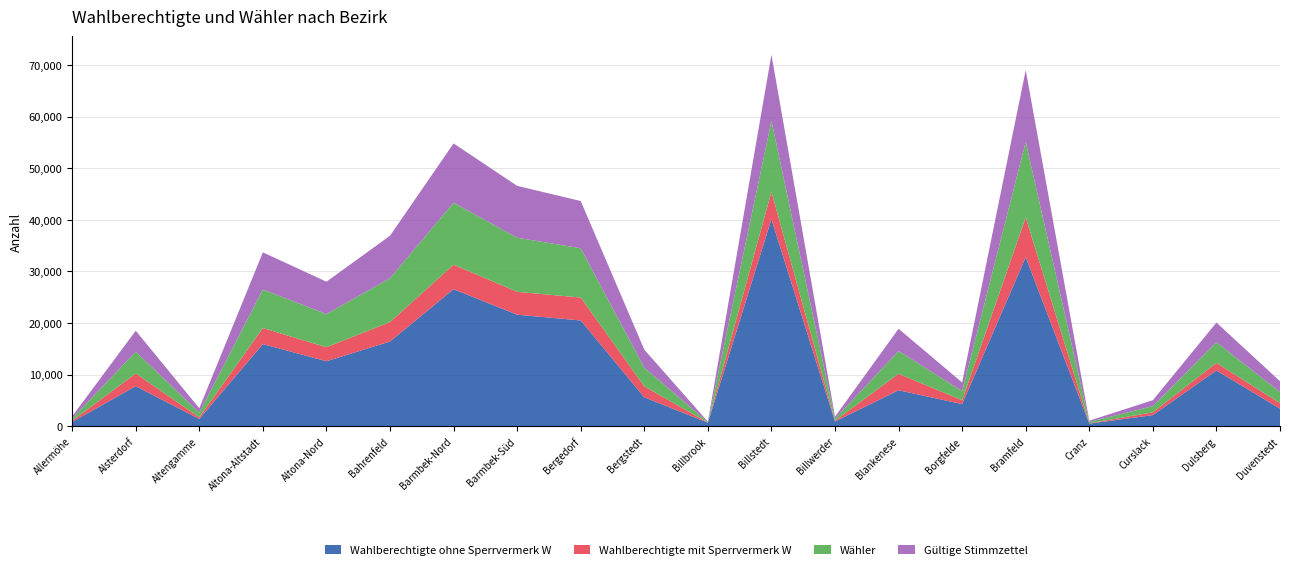

Reading right to left, list all the values displayed in this chart.

Wahlberechtigte ohne Sperrvermerk W: Duvenstedt=3410	Dulsberg=10804	Curslack=2155	Cranz=499	Bramfeld=32762	Borgfelde=4291	Blankenese=6967	Billwerder=912	Billstedt=40106	Billbrook=677	Bergstedt=5611	Bergedorf=20498	Barmbek-Süd=21610	Barmbek-Nord=26554	Bahrenfeld=16419	Altona-Nord=12591	Altona-Altstadt=15922	Altengamme=1410	Alsterdorf=7758	Allermöhe=819
Wahlberechtigte mit Sperrvermerk W: Duvenstedt=1052	Dulsberg=1462	Curslack=530	Cranz=68	Bramfeld=7690	Borgfelde=746	Blankenese=3192	Billwerder=157	Billstedt=5305	Billbrook=26	Bergstedt=2115	Bergedorf=4438	Barmbek-Süd=4430	Barmbek-Nord=4742	Bahrenfeld=3756	Altona-Nord=2708	Altona-Altstadt=3102	Altengamme=311	Alsterdorf=2460	Allermöhe=229
Wähler: Duvenstedt=2166	Dulsberg=4010	Curslack=1205	Cranz=263	Bramfeld=14659	Borgfelde=1765	Blankenese=4412	Billwerder=397	Billstedt=13758	Billbrook=98	Bergstedt=3614	Bergedorf=9557	Barmbek-Süd=10486	Barmbek-Nord=12016	Bahrenfeld=8502	Altona-Nord=6436	Altona-Altstadt=7471	Altengamme=897	Alsterdorf=4223	Allermöhe=440
Gültige Stimmzettel: Duvenstedt=2087	Dulsberg=3806	Curslack=1151	Cranz=242	Bramfeld=13895	Borgfelde=1681	Blankenese=4308	Billwerder=384	Billstedt=12833	Billbrook=92	Bergstedt=3503	Bergedorf=9148	Barmbek-Süd=10054	Barmbek-Nord=11494	Bahrenfeld=8233	Altona-Nord=6274	Altona-Altstadt=7200	Altengamme=858	Alsterdorf=4065	Allermöhe=418